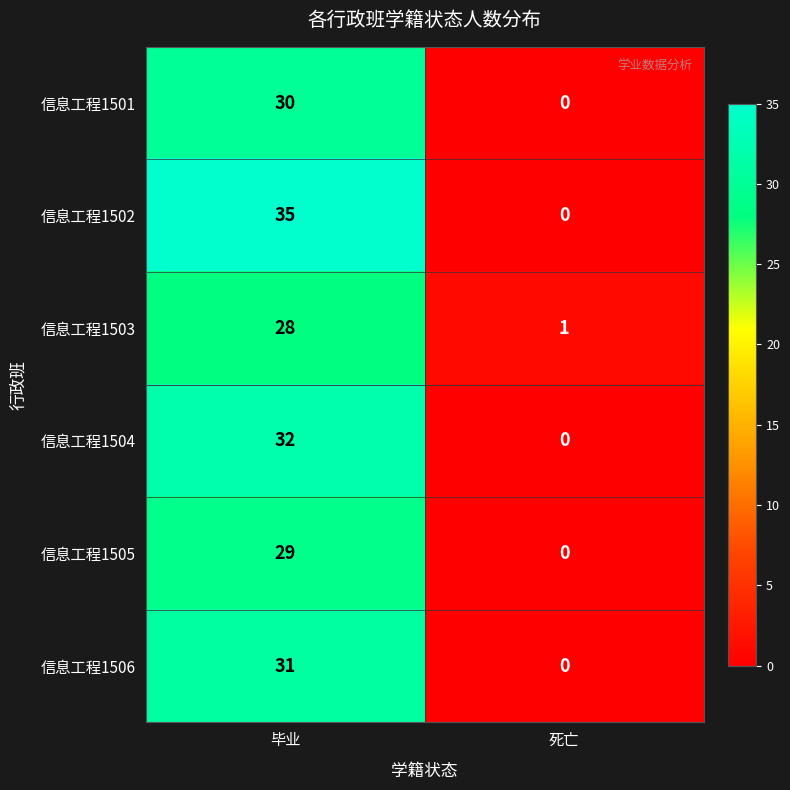

What is the sum of the 信息工程1502 values at 毕业 and 死亡?

35